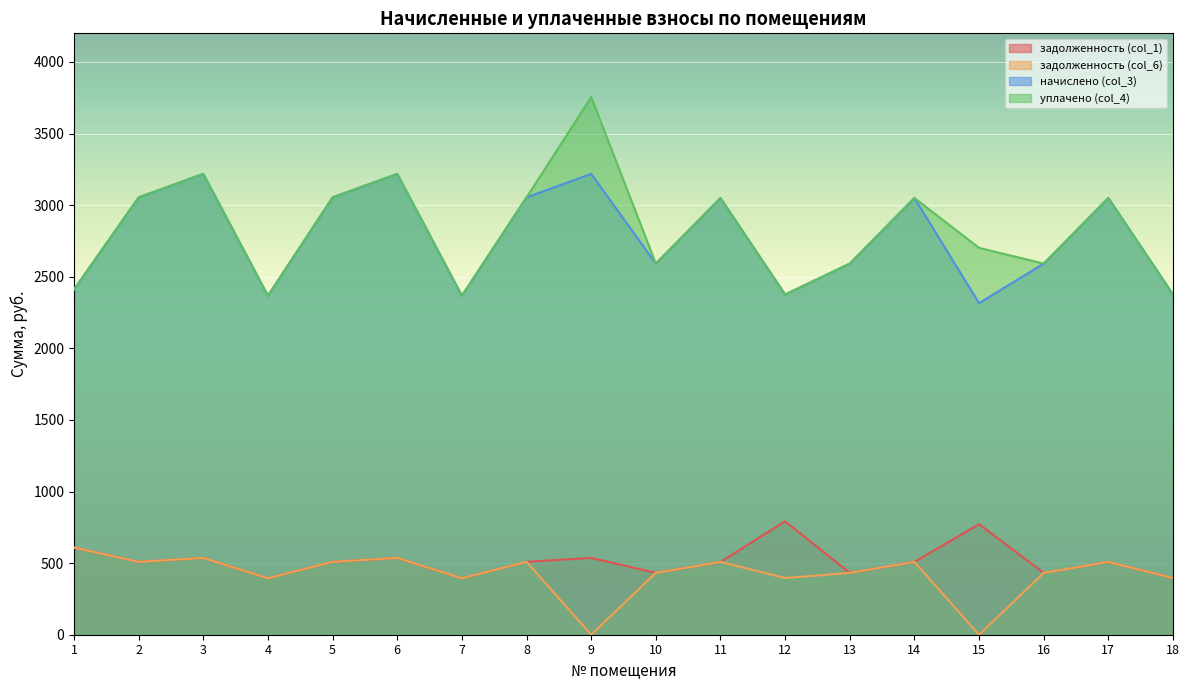

Is the value of начислено (col_3) at 6 greater than the value of задолженность (col_6) at 15?

Yes